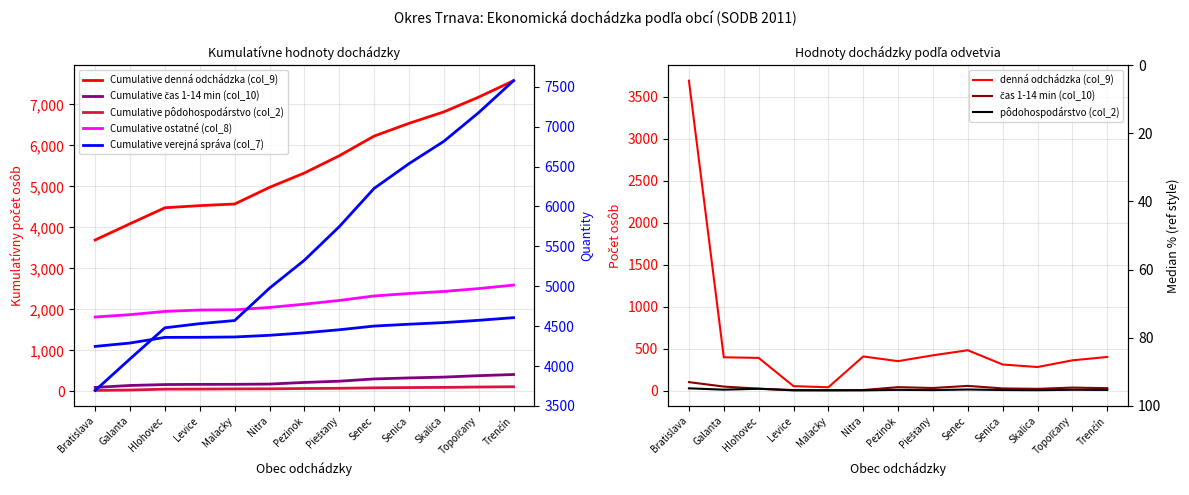

The pôdohospodárstvo (col_2) series shows 21 at Hlohovec. True or false?

True